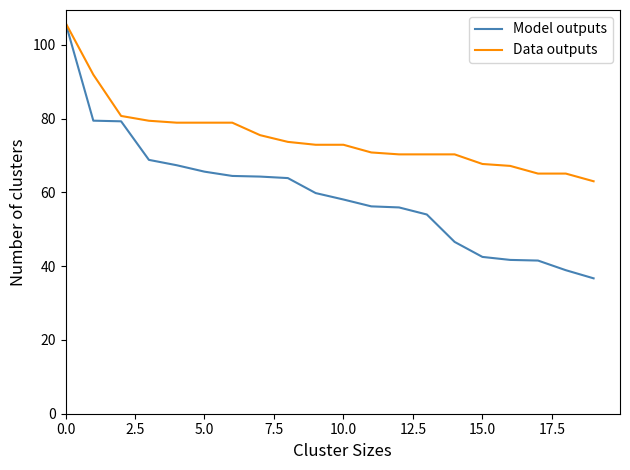

Which series has the largest total across all categories?

Data outputs